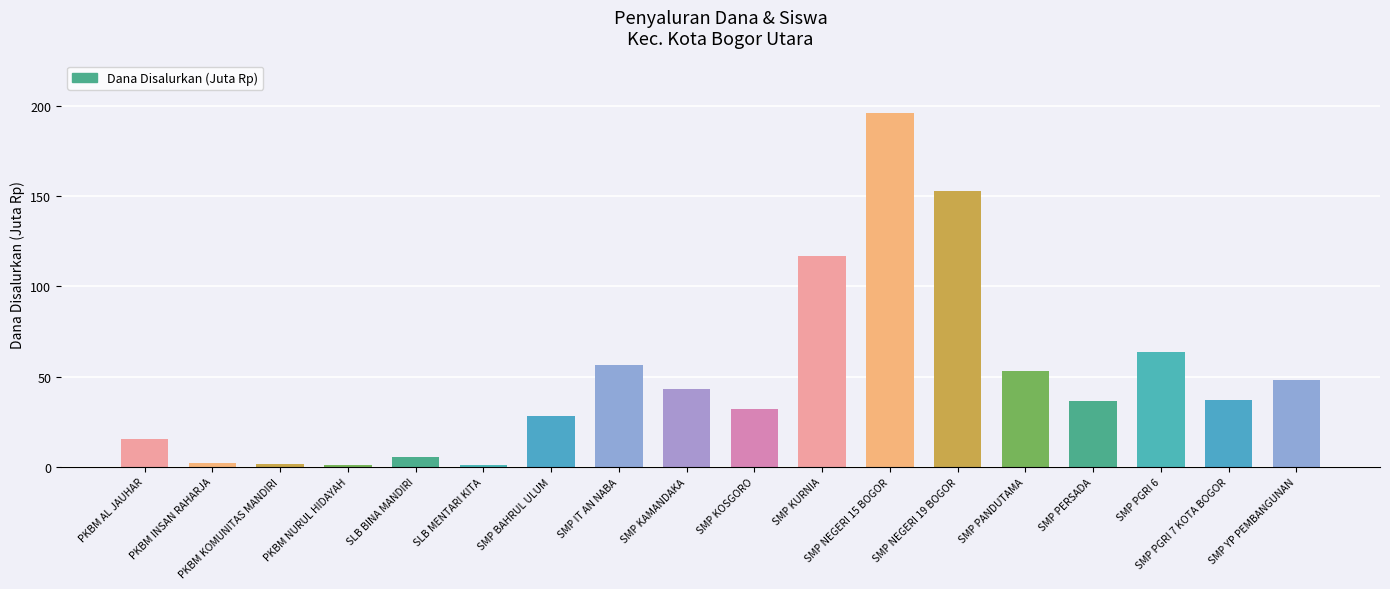

Which category has the highest value across all series?

SMP NEGERI 15 BOGOR